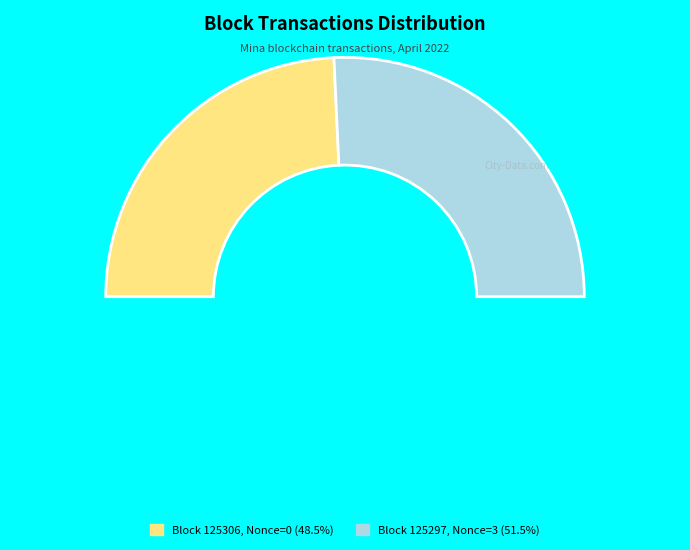

True or false: 125297 accounts for 100% of the total.

True